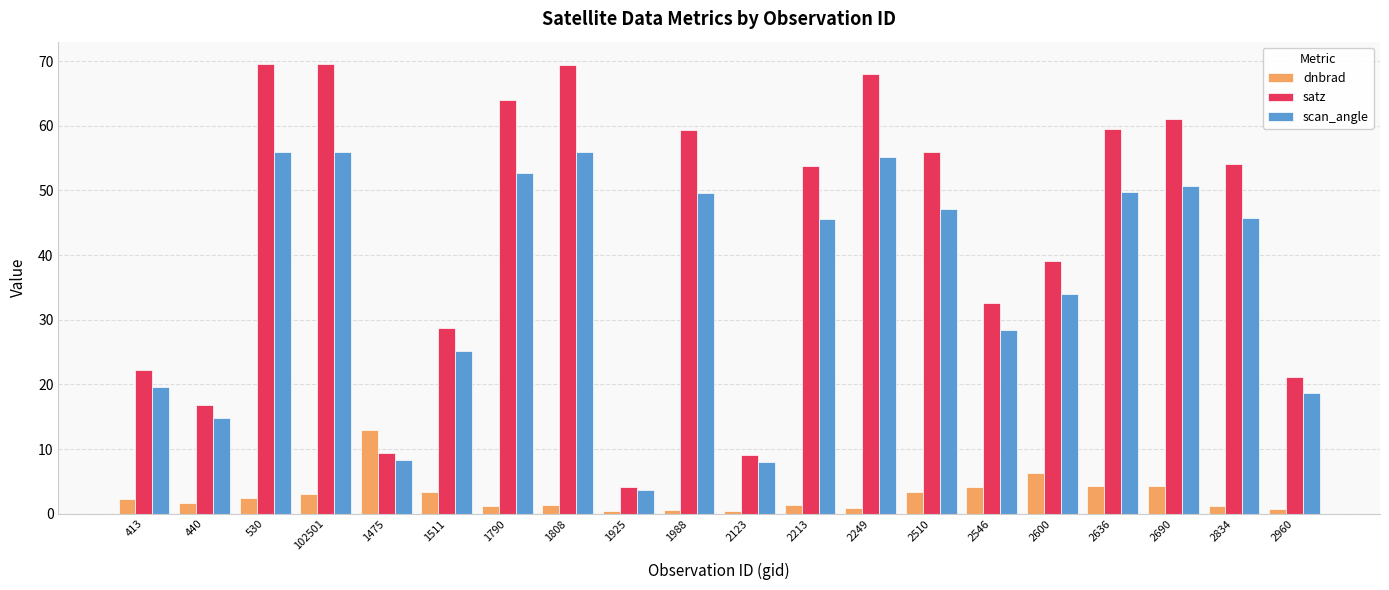

What is the maximum value shown in the chart?

69.5